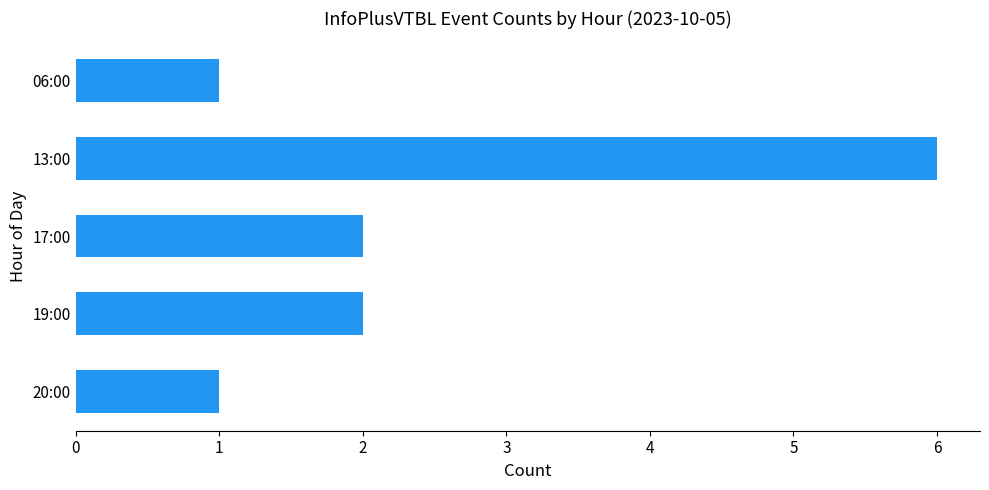

What is the difference between the second highest and minimum values?

1